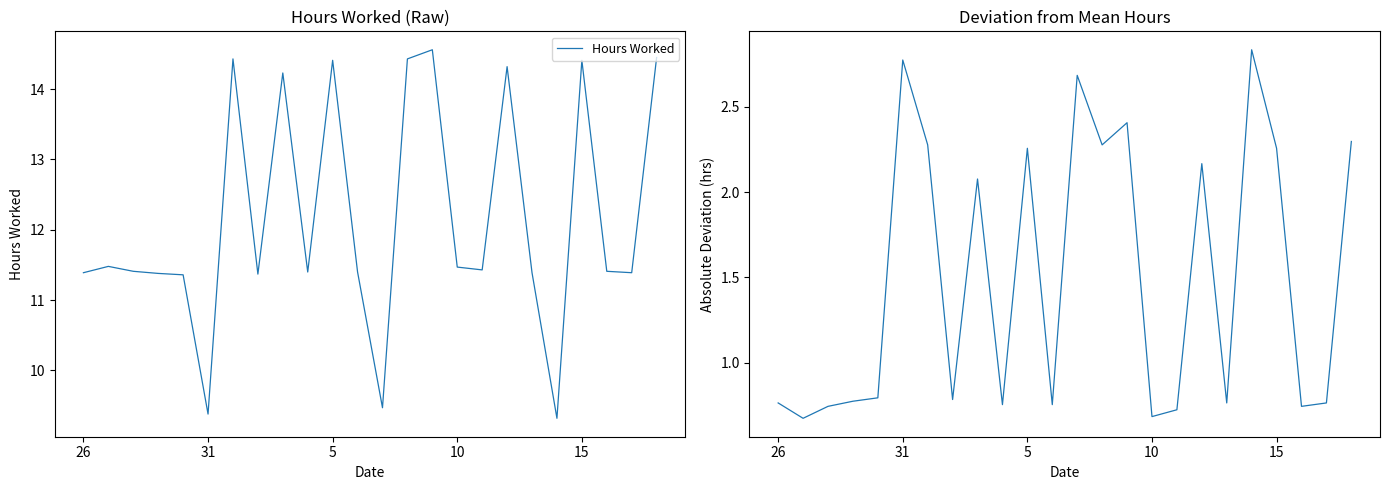

At how many categories does at least one series exceed 7?

24